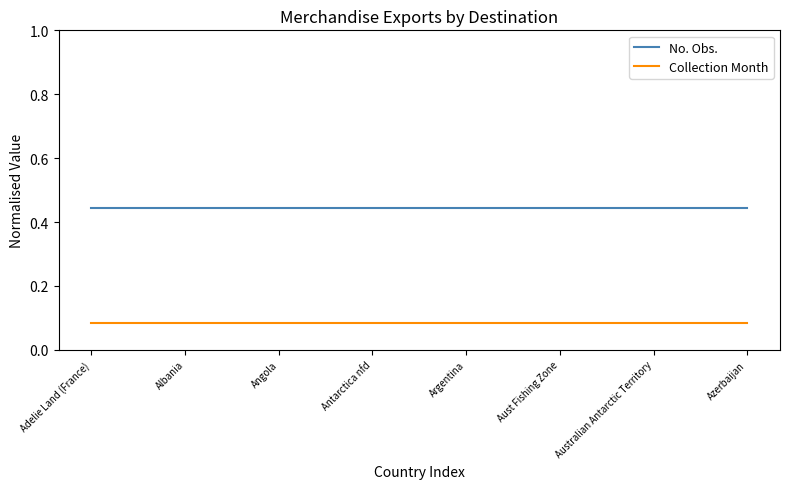

Does the chart display data point markers on the line(s)?

No